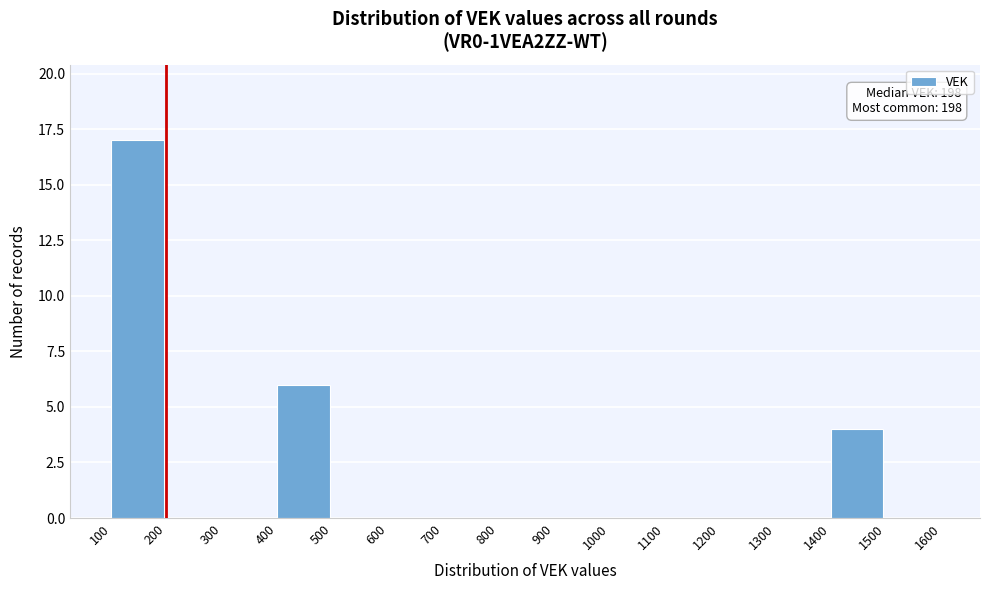

Which range on the x-axis has the tallest bar?

100 to 200